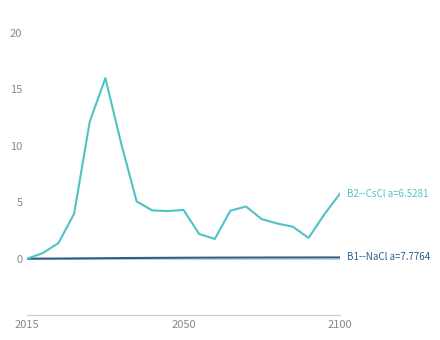

Is this an area chart (filled region under the line)?

No